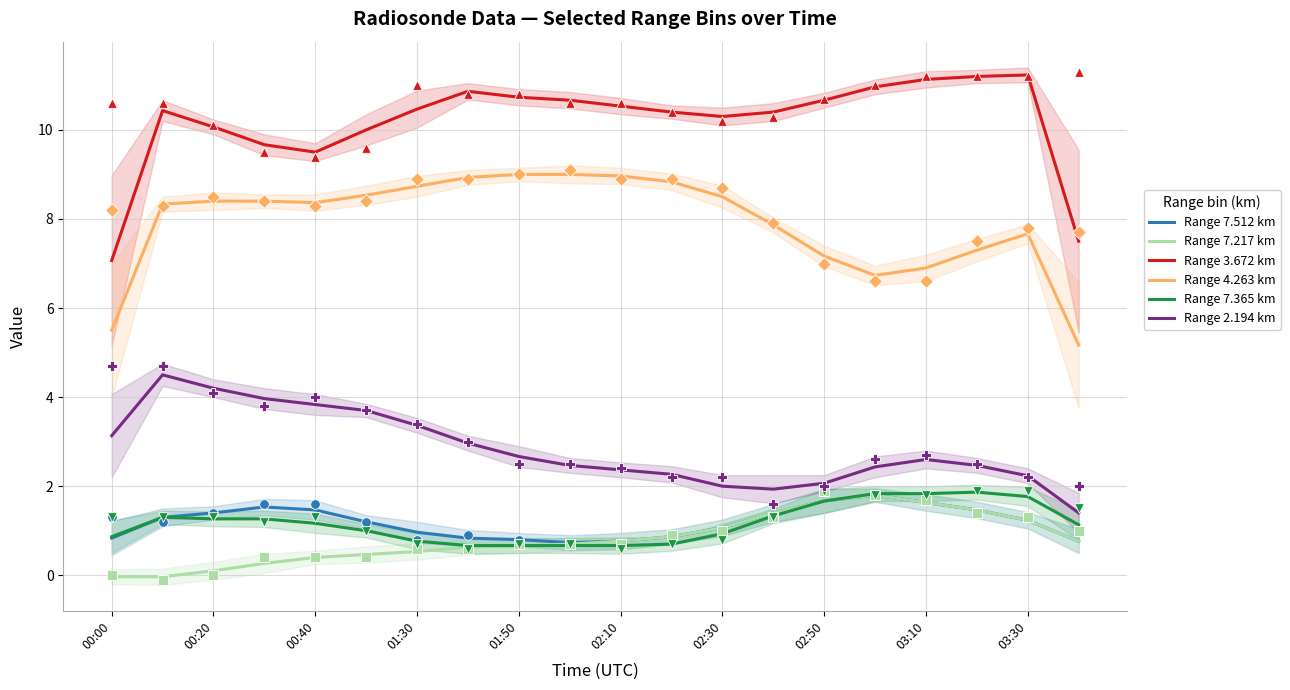

At how many categories does at least one series exceed 3?

20